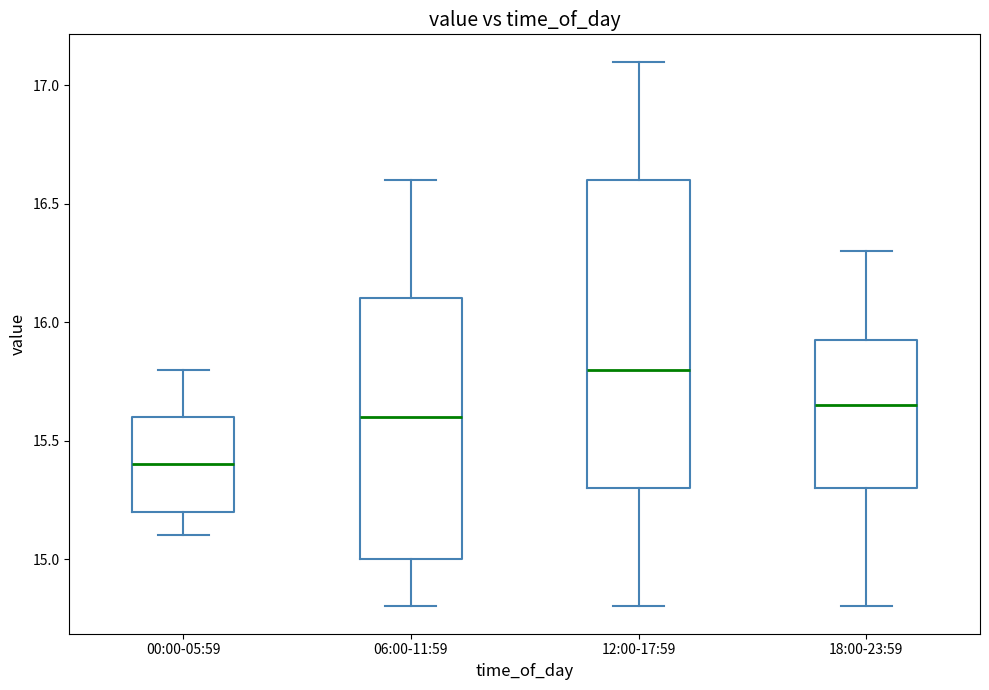

Which box's median line is the lowest?

00:00-05:59